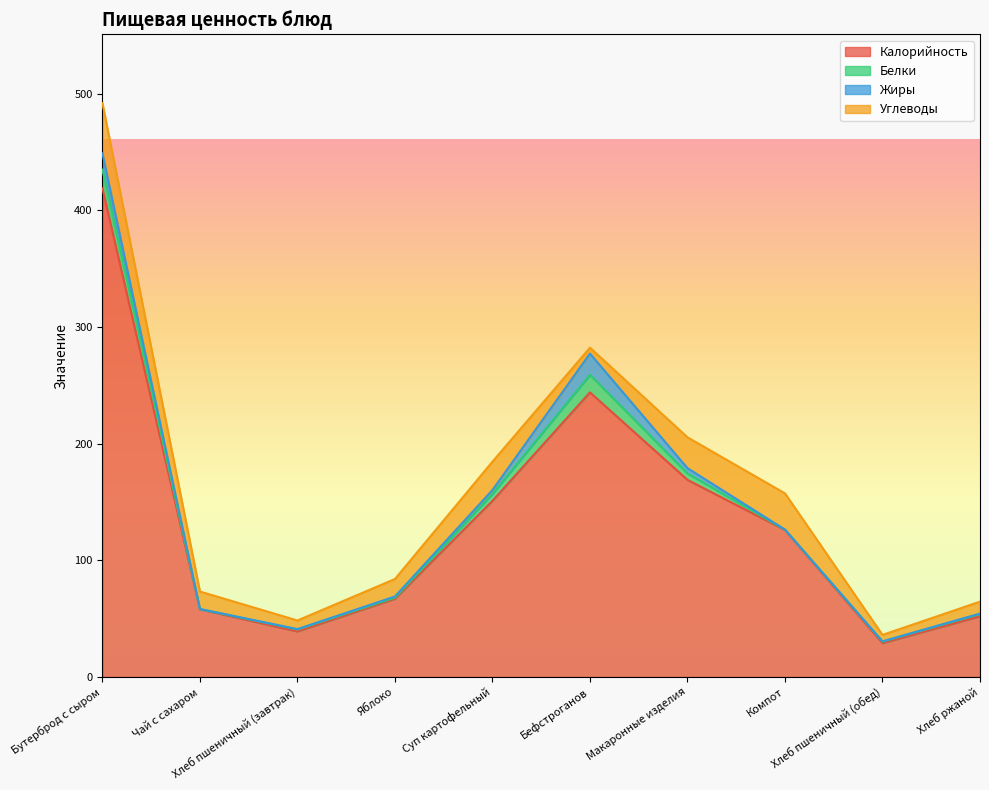

Is the value of Калорийность at Хлеб пшеничный (завтрак) greater than the value of Белки at Хлеб пшеничный (обед)?

Yes